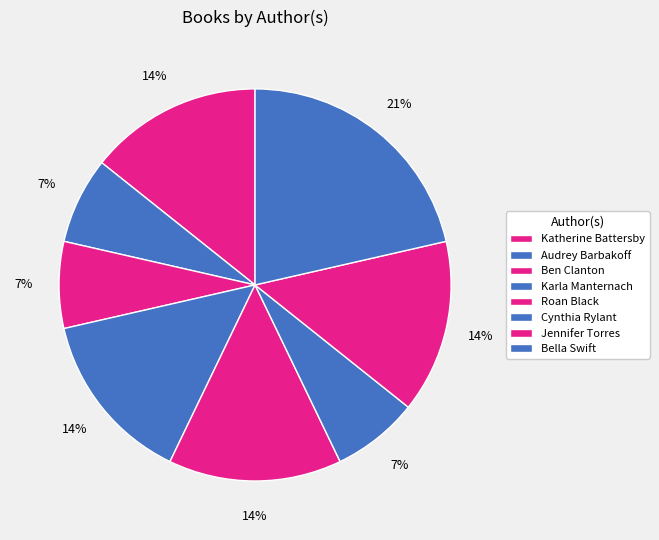

To the nearest percent, what portion does Roan Black represent?

14%